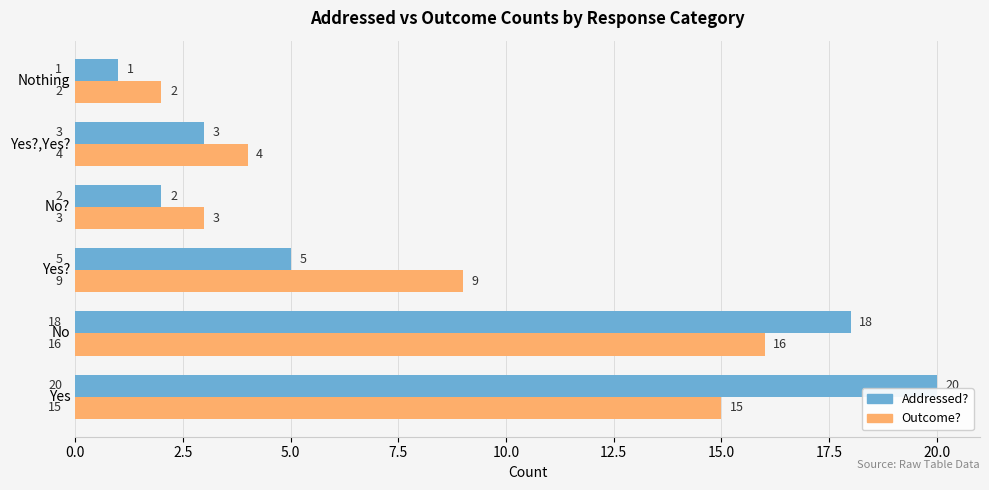

True or false: Outcome? has a value of 28 at No.

False